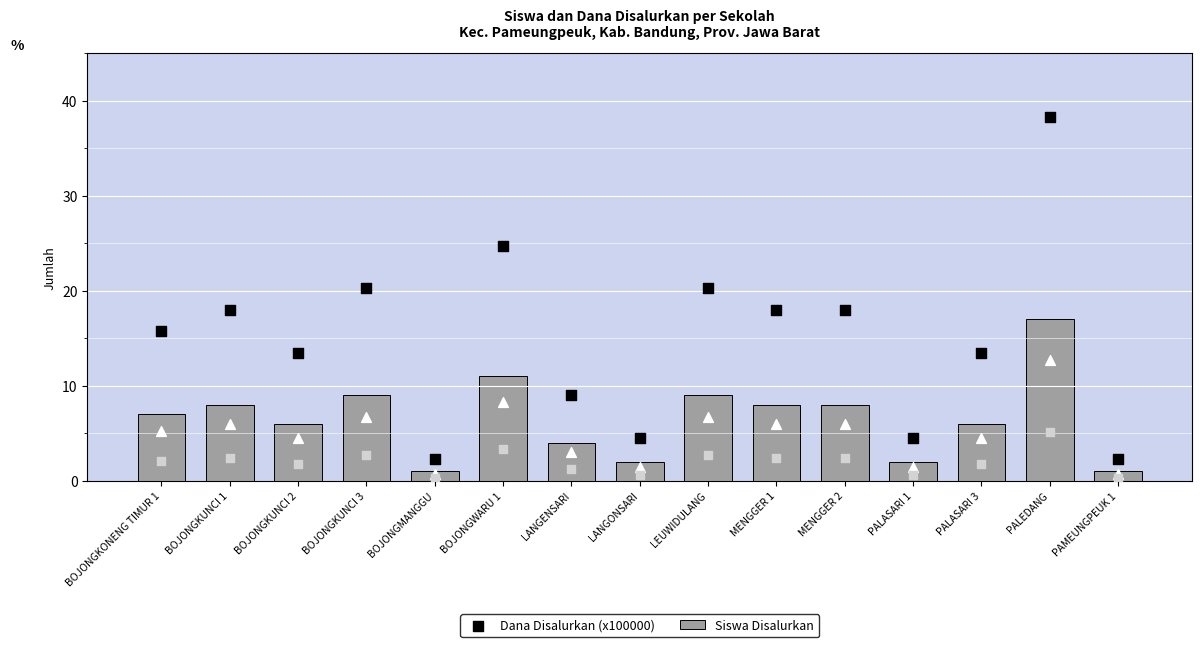

Which series contains the lowest Y value?

Siswa Disalurkan